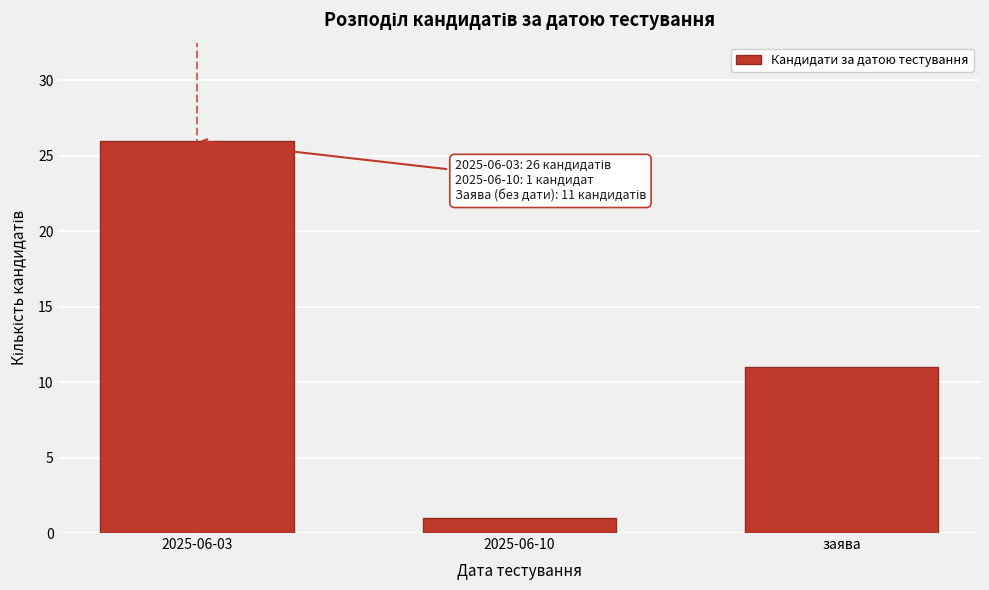

Reading right to left, extract all data points from this chart.

заява=11	2025-06-10=1	2025-06-03=26